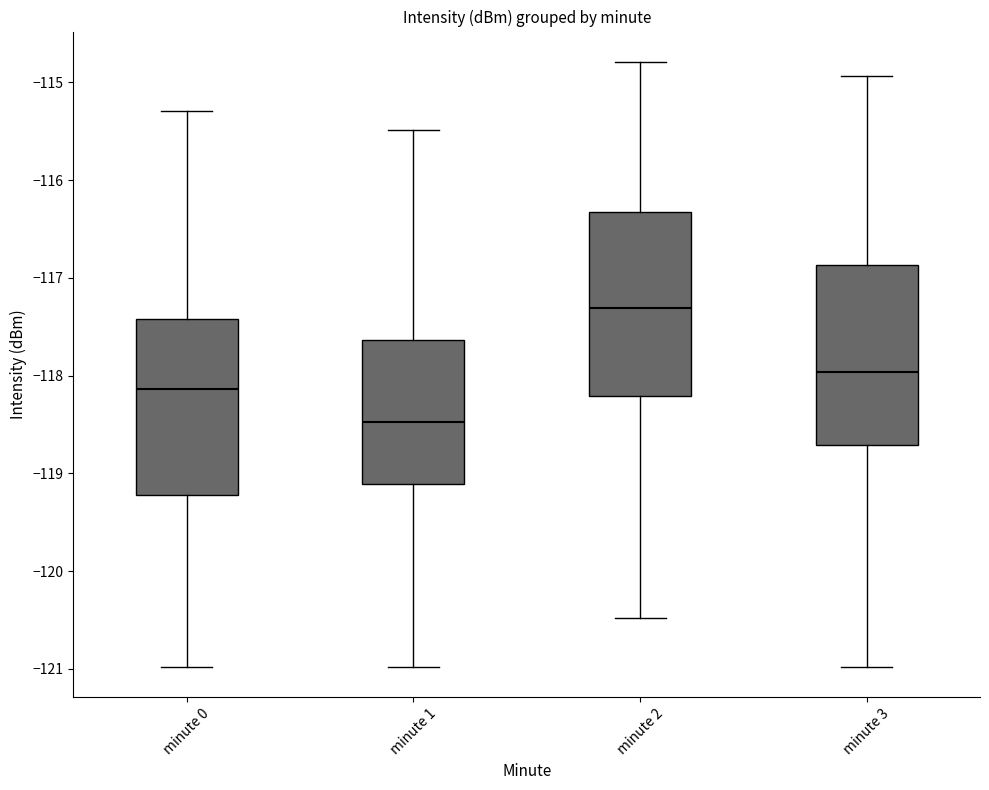

Where does the upper whisker of the box for minute 2 end on the y-axis? The values are not printed on the chart, so give them approximately, as read against the axis.

-114.8